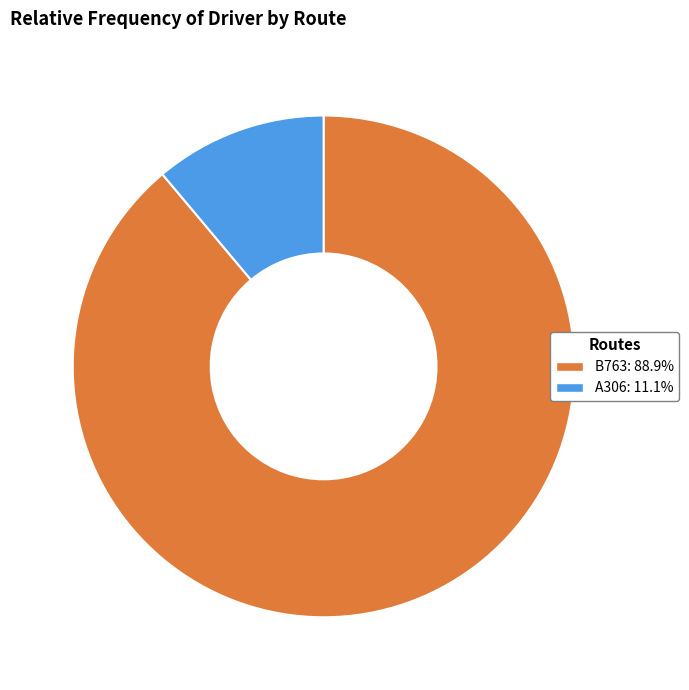

How many slices are in this pie chart?

2